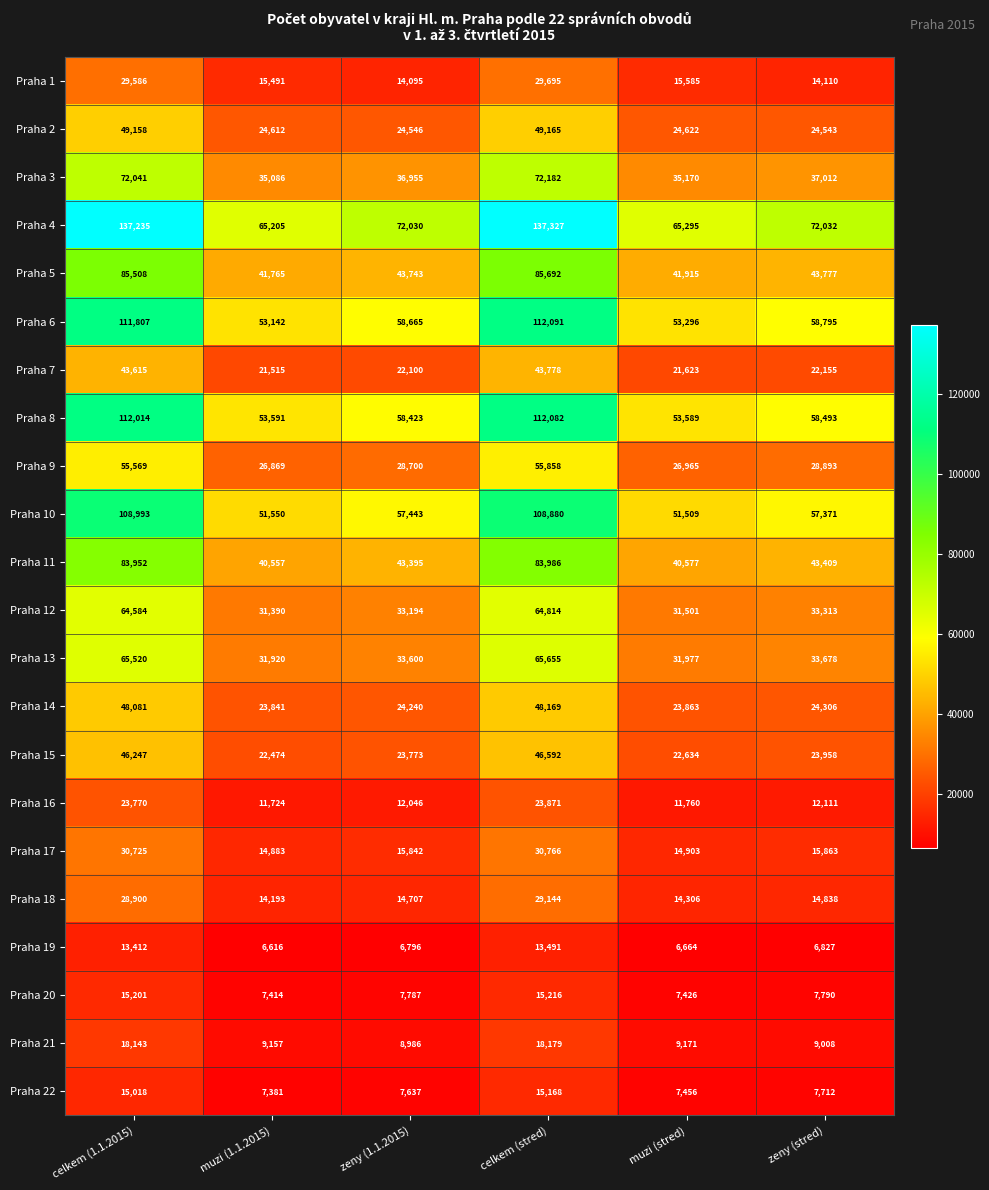

Which series has the largest total across all categories?

Praha 4